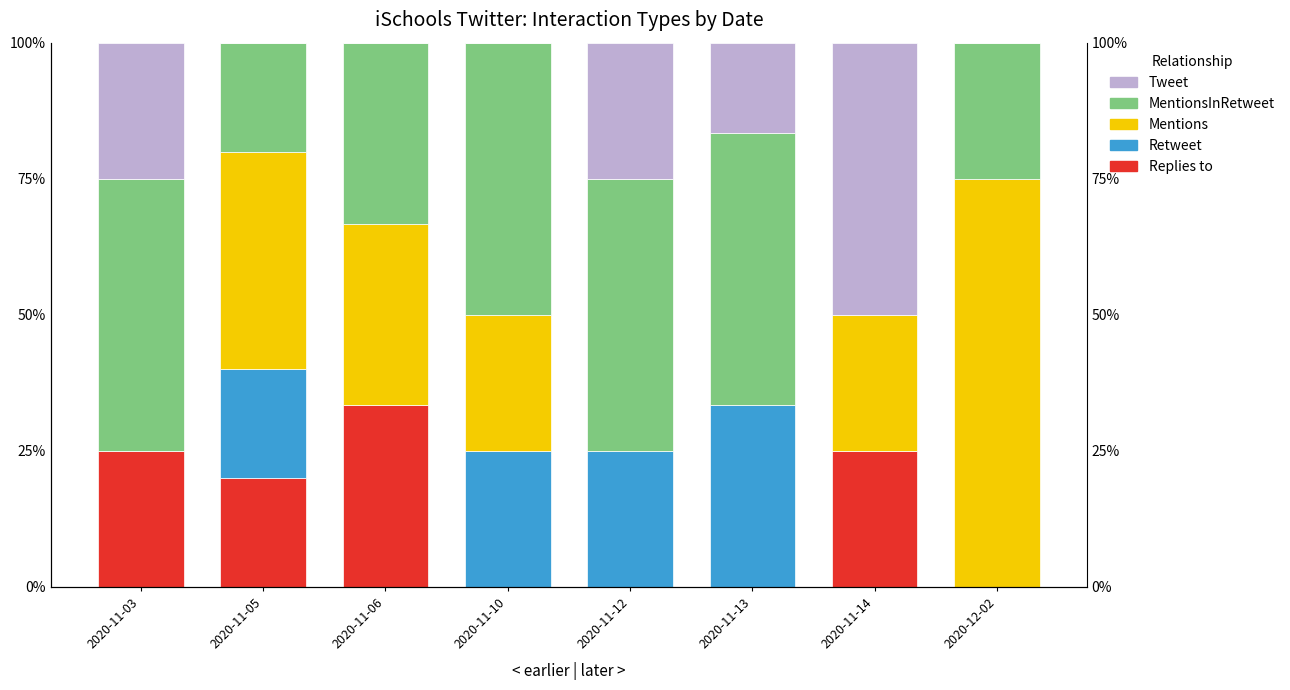

How many groups of bars are there?

8